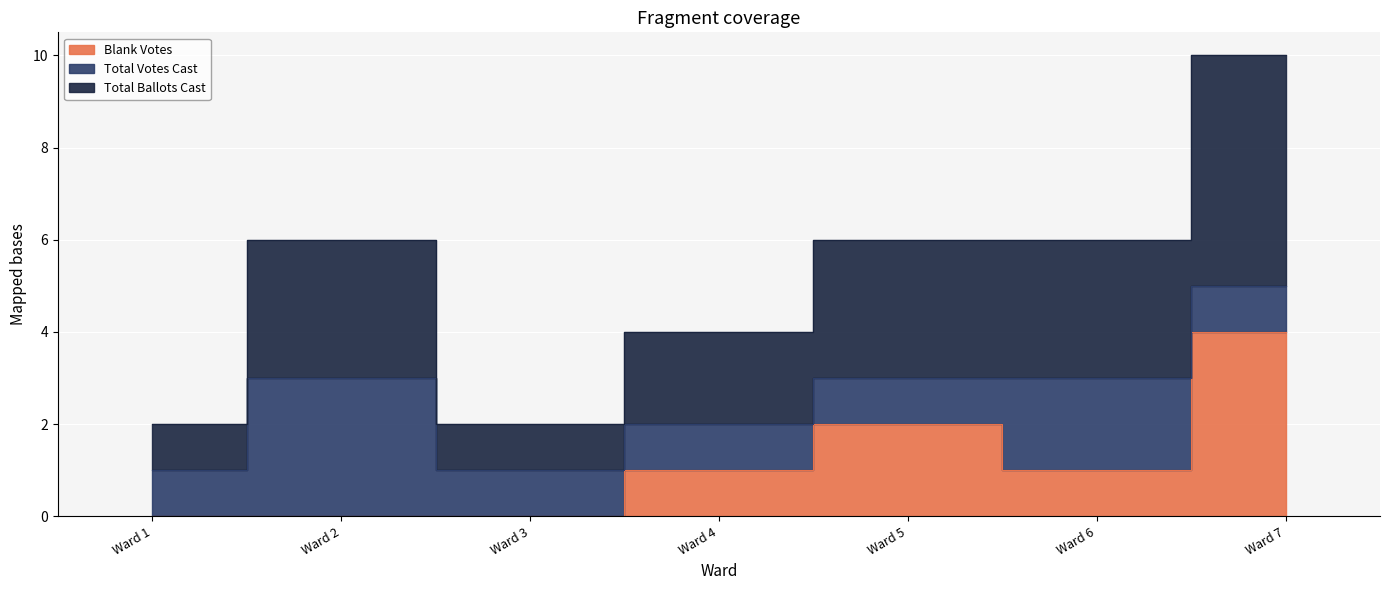

What is the value of the Total Ballots Cast point at the 6th from the left?

3